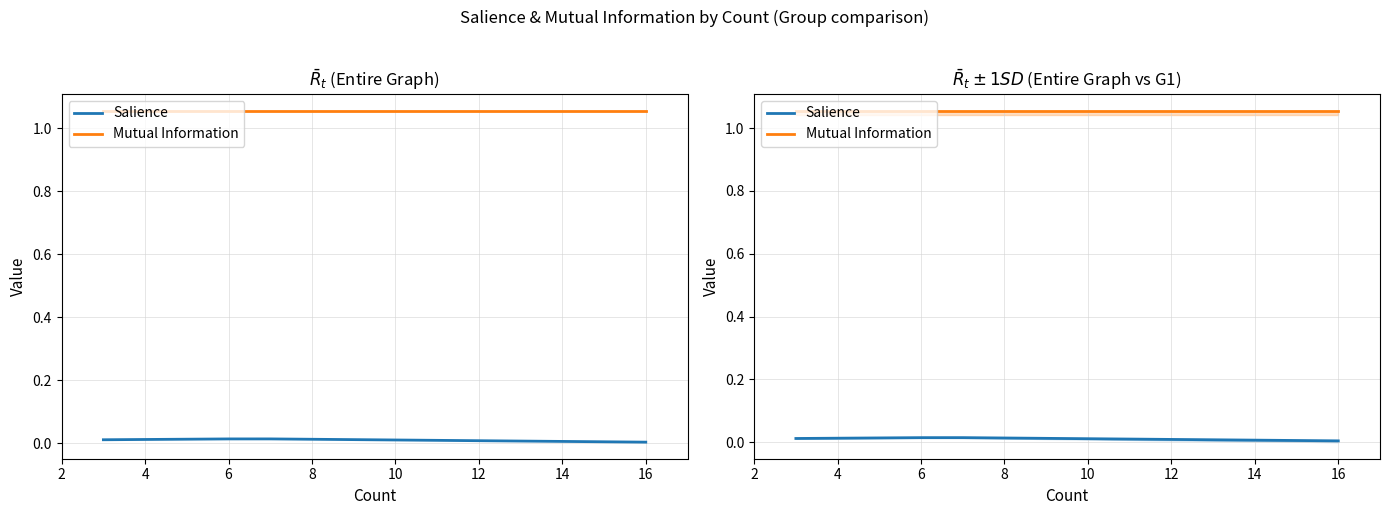

True or false: Mutual Information and Salience intersect in this chart.

False